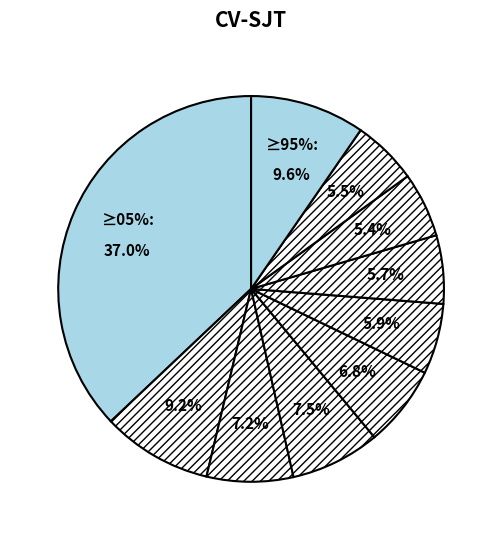

To the nearest percent, what portion does pct45 represent?

7%